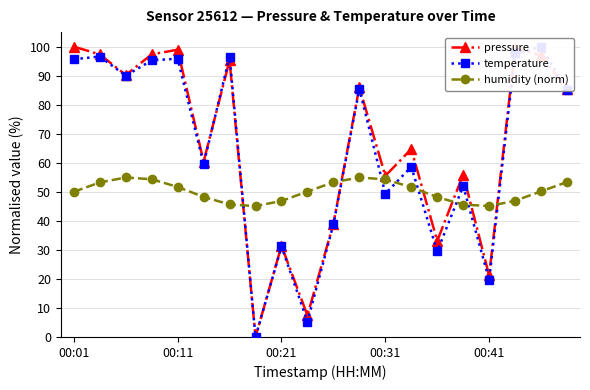

At which category is the sum across all series the highest?

18